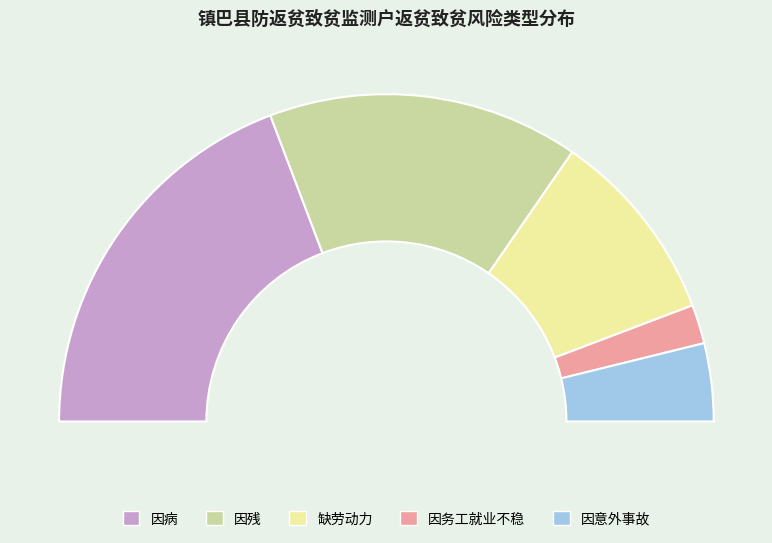

The 因病 slice represents 44% of the pie. True or false?

False